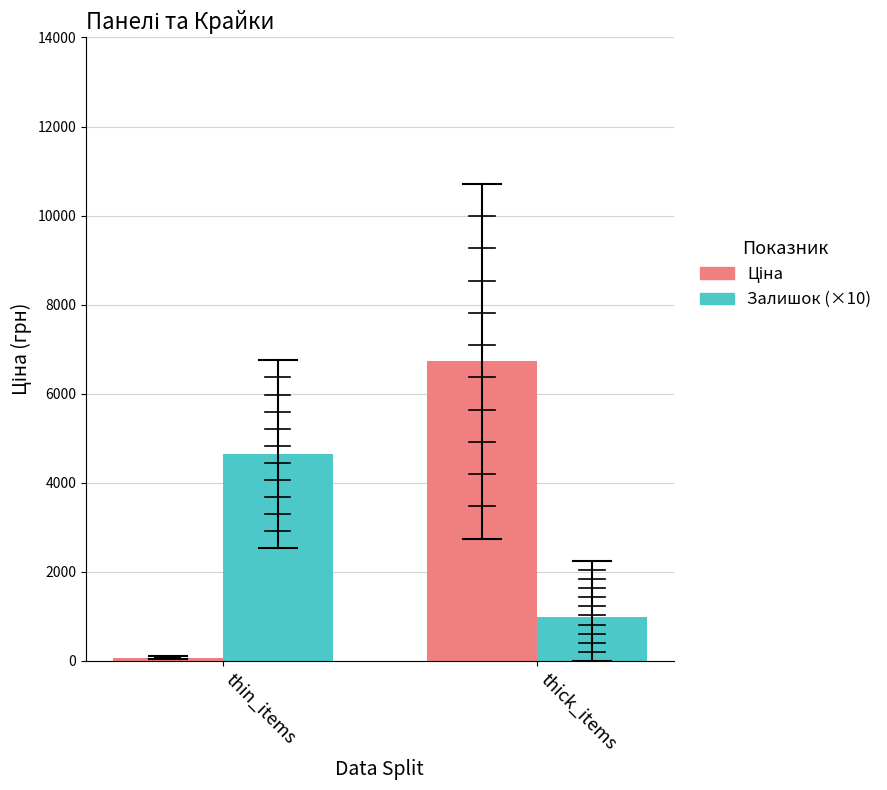

What is the difference between the highest and lowest values at thin_items?

4566.4